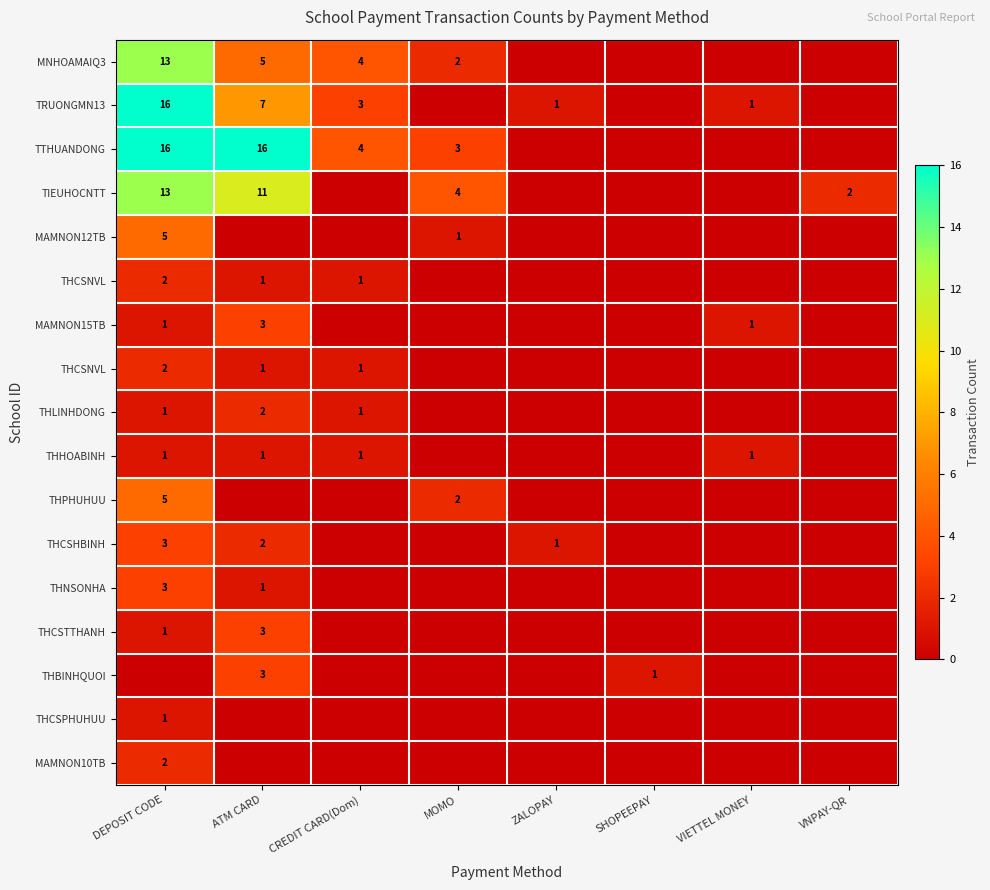

How many distinct data groups are displayed?

17